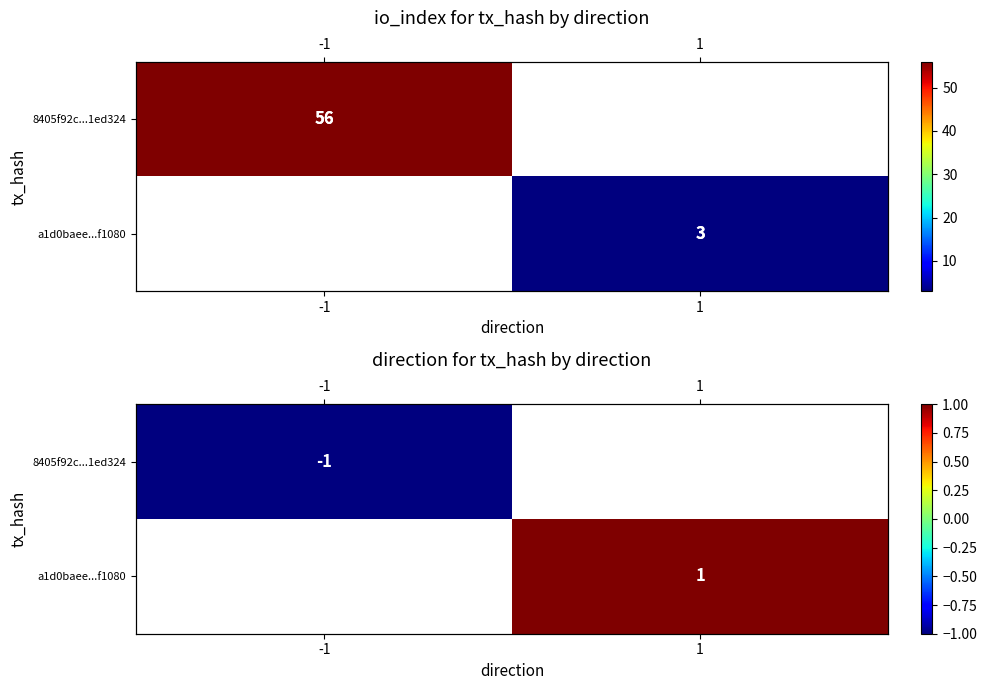

Which category has the lowest value across all series?

-1